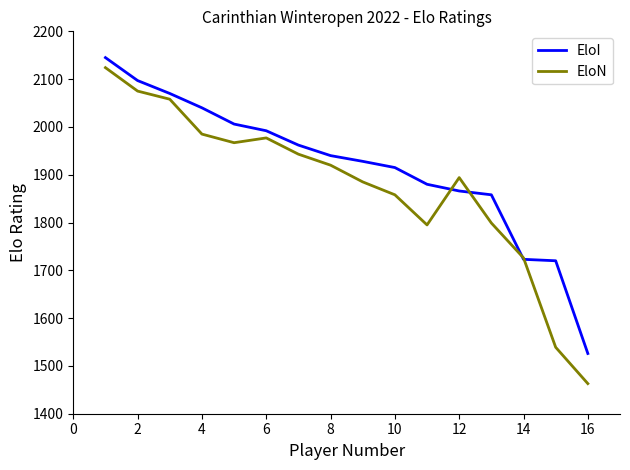

Rank the series by their average value, from highest to lowest.

EloI, EloN